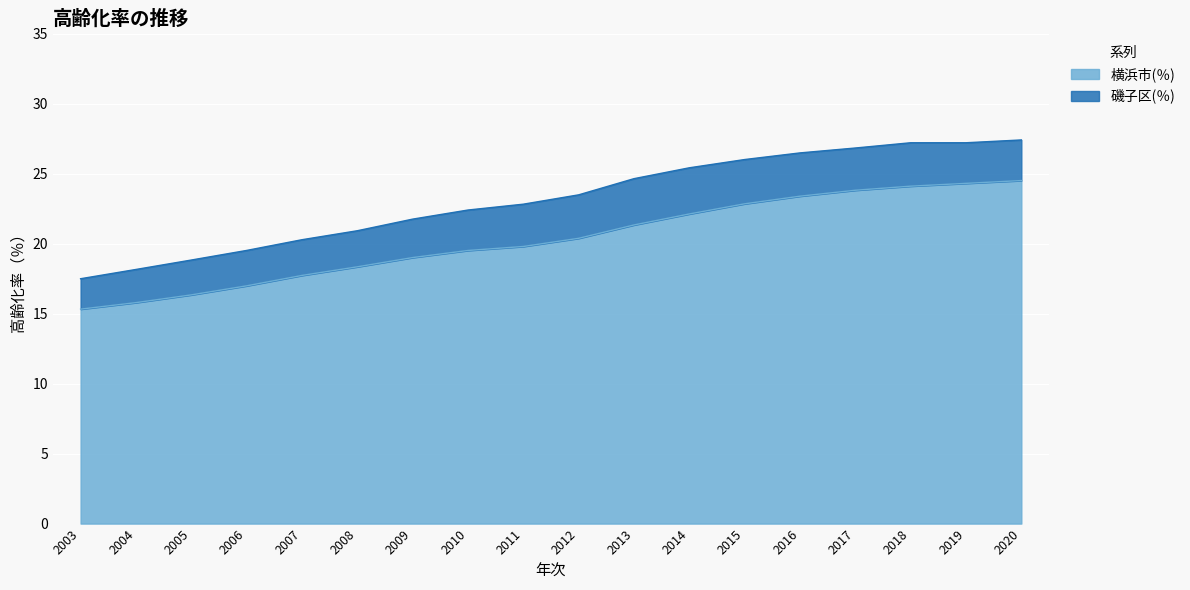

Does the chart display data point markers on the line(s)?

No